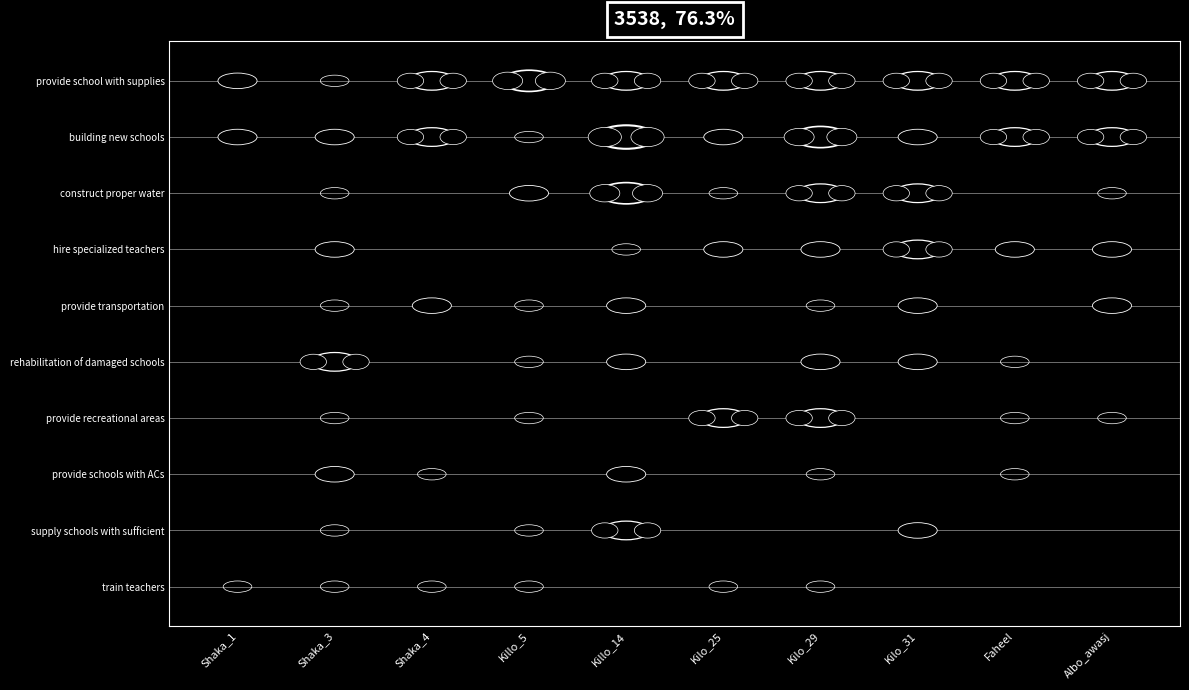

Where does the provide schools with ACs series first go above 1?

Shaka_3